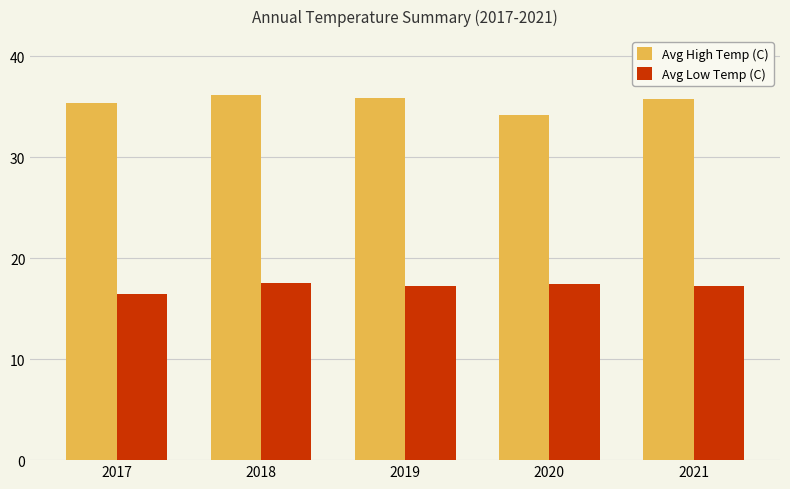

Which category has the lowest value across all series?

2017